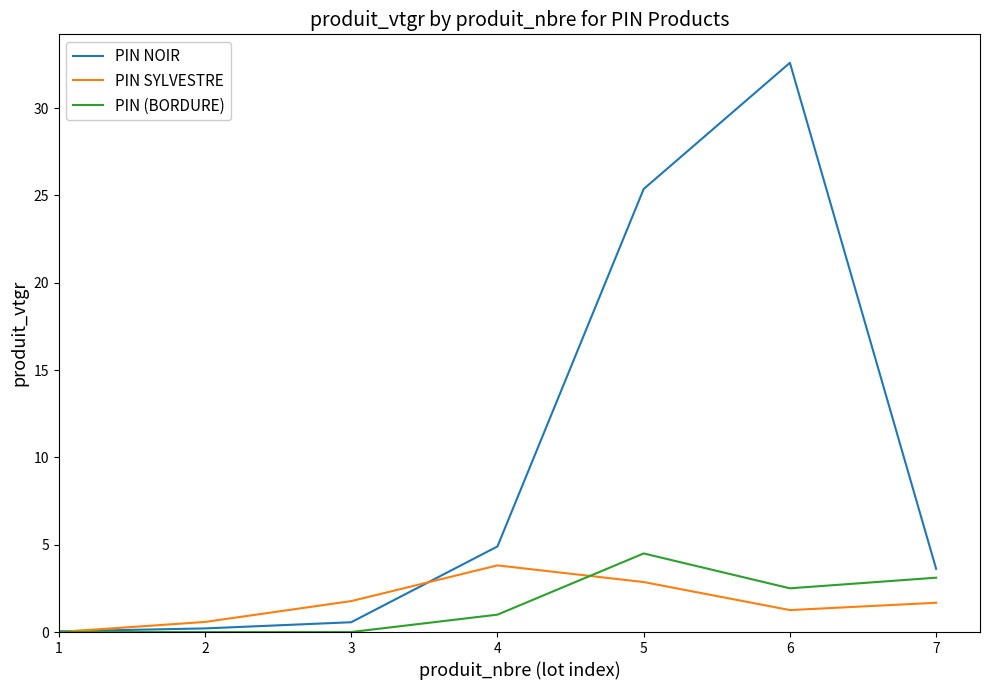

The value of PIN NOIR at 3 is 0.6. True or false?

True